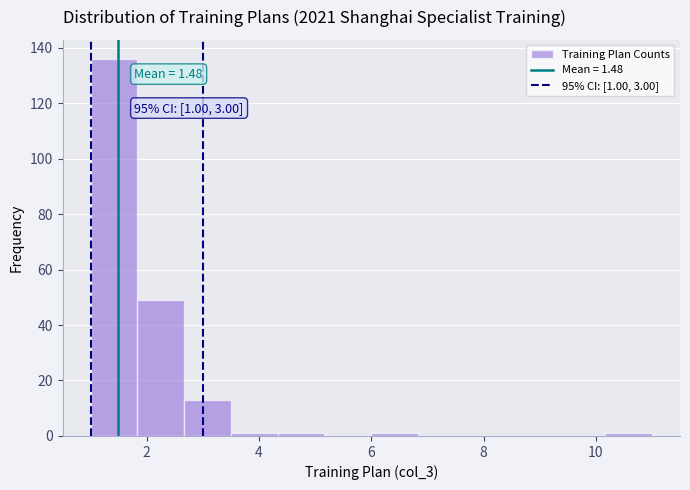

Which range on the x-axis has the tallest bar?

1.0 to 1.8